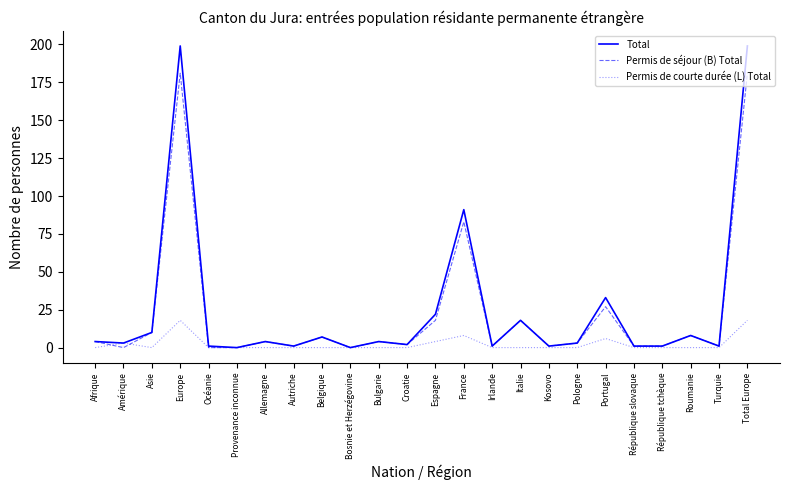

What is the difference between the maximum and minimum values in the Total series?

199